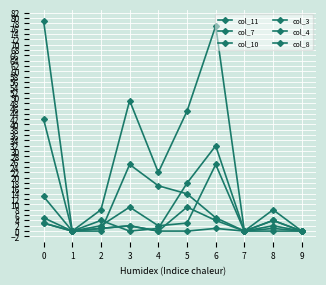

Does the chart have visible grid lines?

Yes